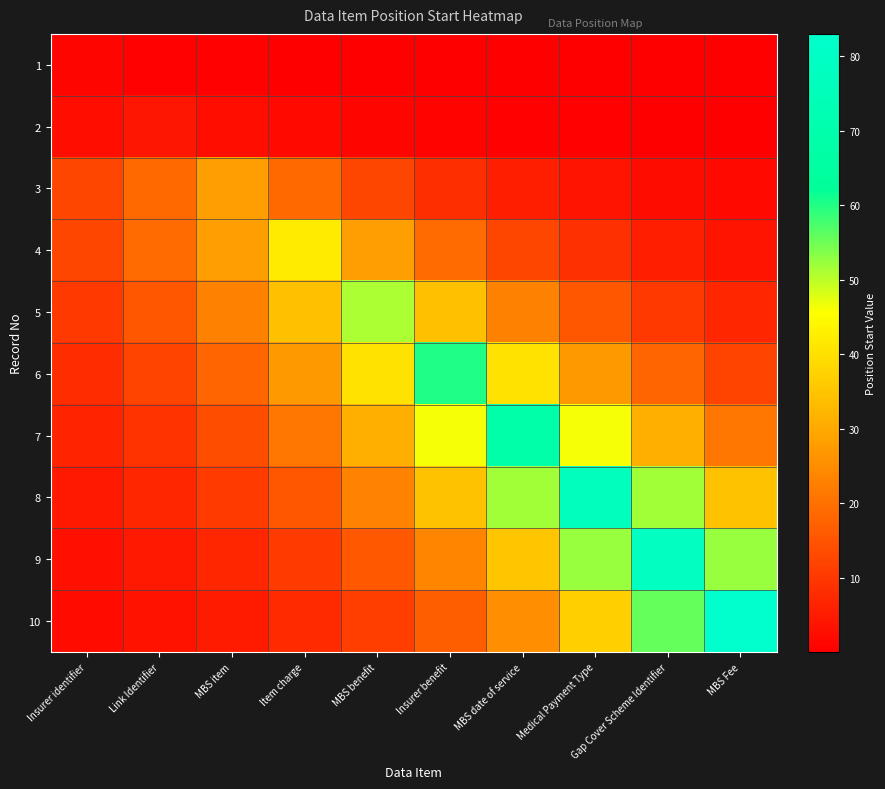

What is the greatest value displayed?

83.0